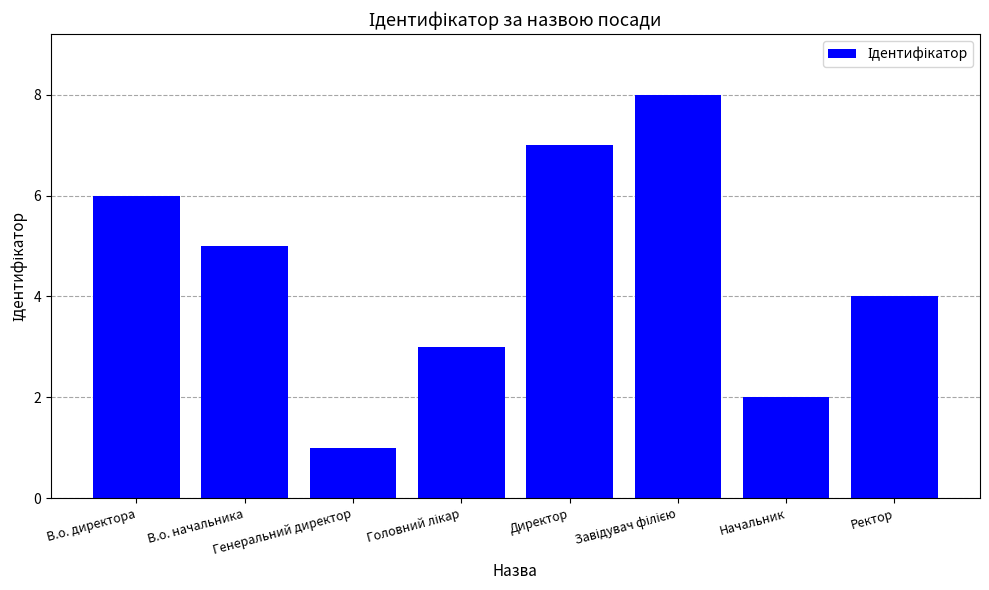

What is the difference between the maximum and second lowest values?

6